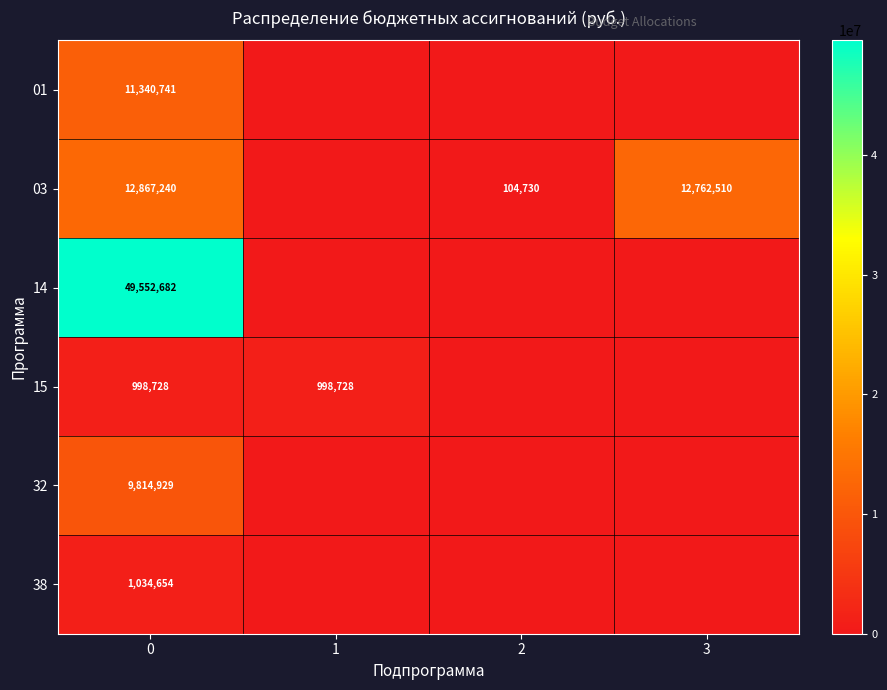

True or false: 01 has a value of 11340741 at 0.

True